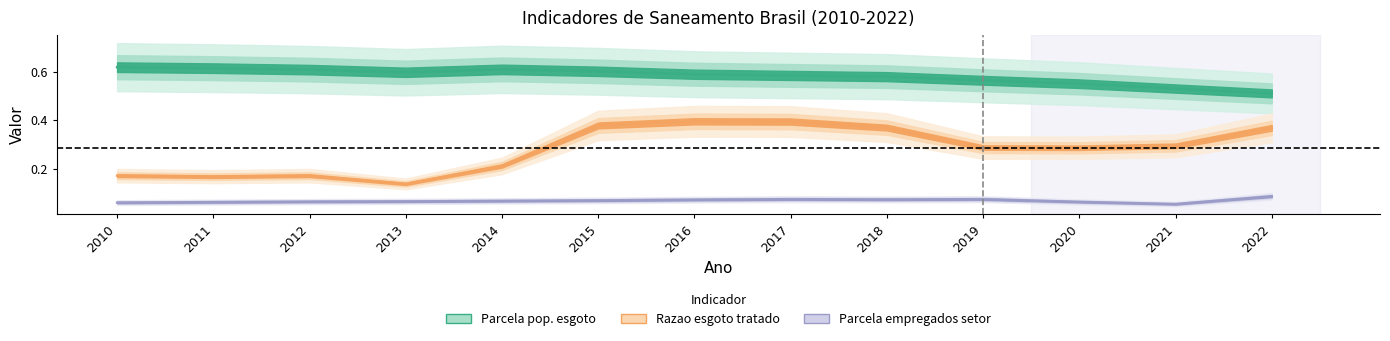

True or false: Parcela empregados setor and Parcela pop. esgoto cross at least once.

False